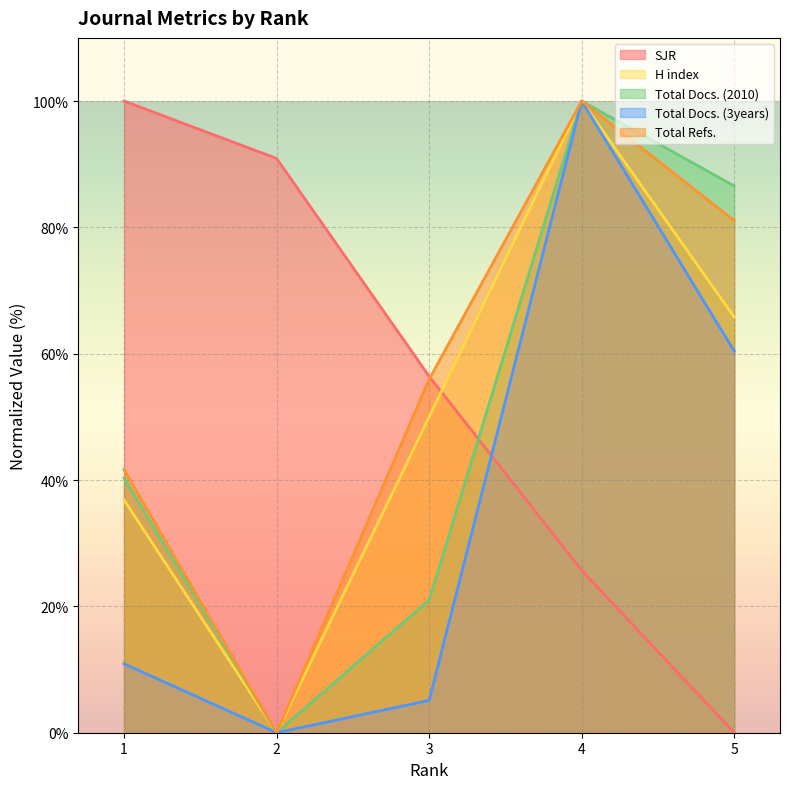

How many data points in SJR are less than 56?

2